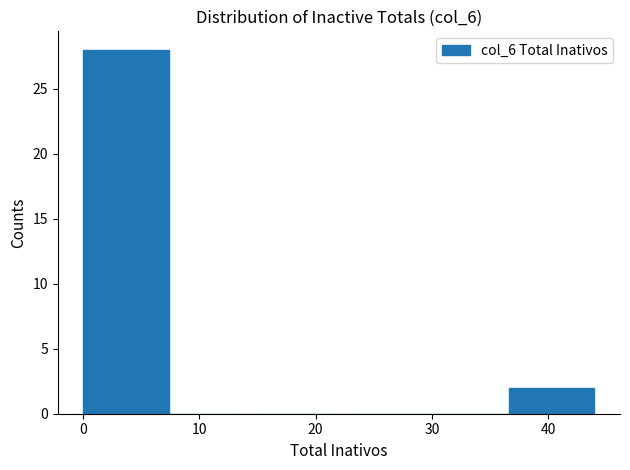

Reading left to right, transcribe this chart: for each bar, give the range it covers on the x-axis and its height. Neither the bar edges nor the heights are printed on the chart, so give them approximately, as read against the axes.

0 to 7: 28
7 to 15: 0
15 to 22: 0
22 to 29: 0
29 to 37: 0
37 to 44: 2